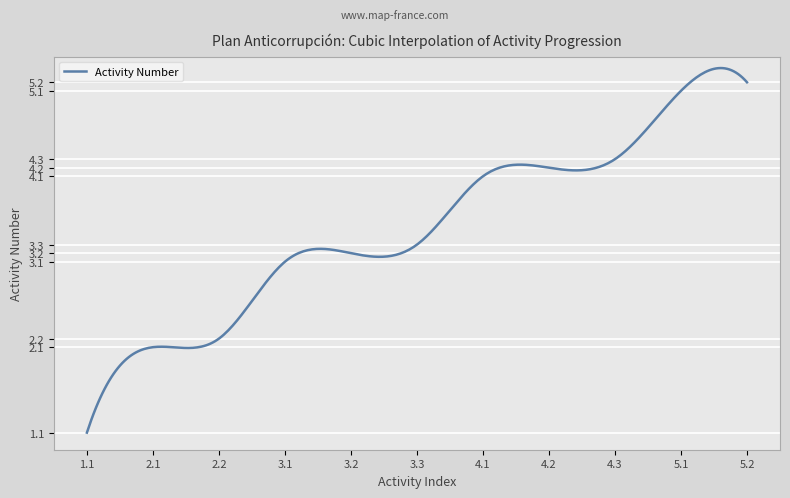

What is the smallest value displayed?

1.1